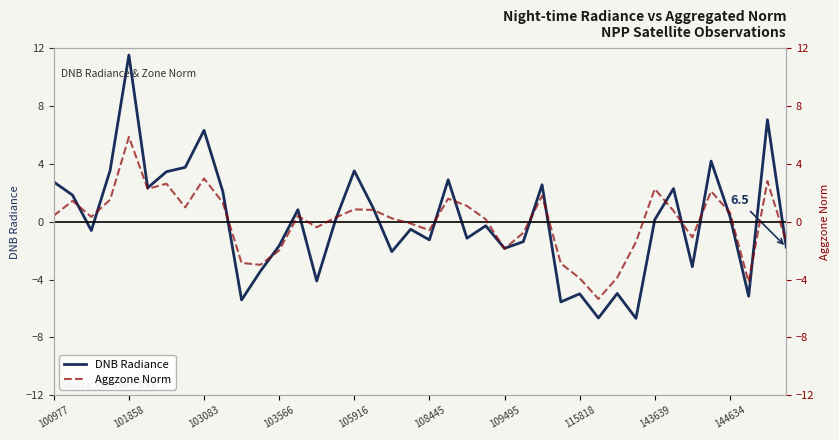

The DNB Radiance series shows -1.7 at 103566. True or false?

True